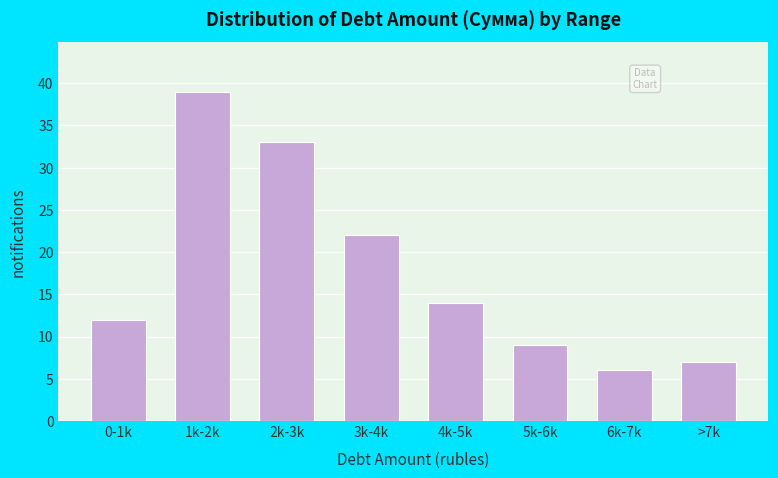

Reading left to right, transcribe all the data shown in this chart.

0-1k=12	1k-2k=39	2k-3k=33	3k-4k=22	4k-5k=14	5k-6k=9	6k-7k=6	>7k=7